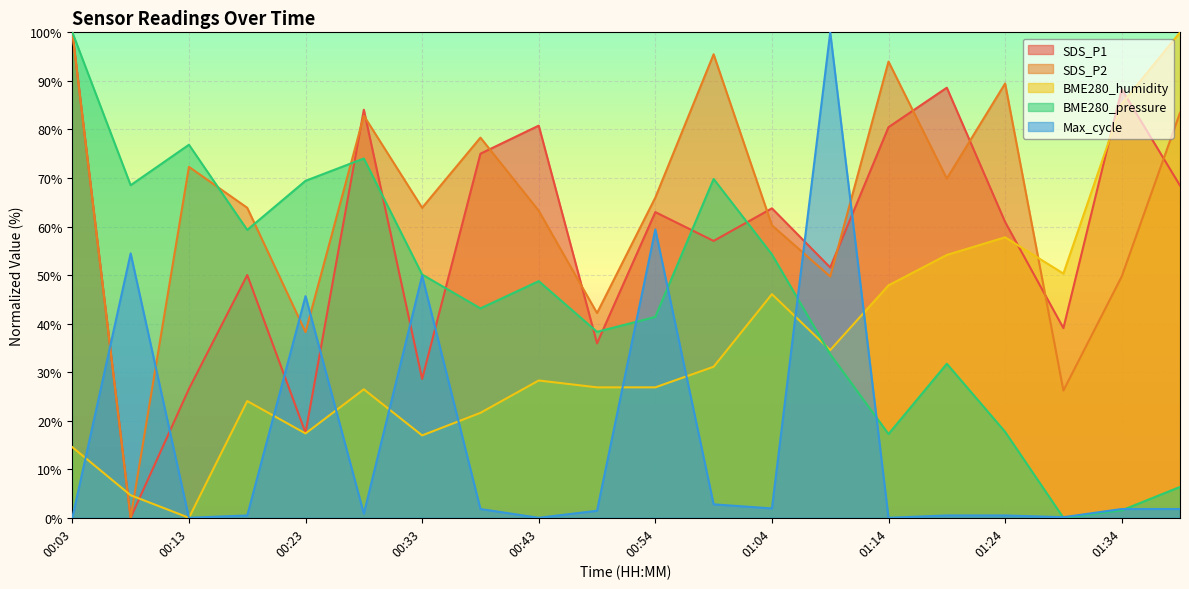

Count the number of data series in this chart.

5